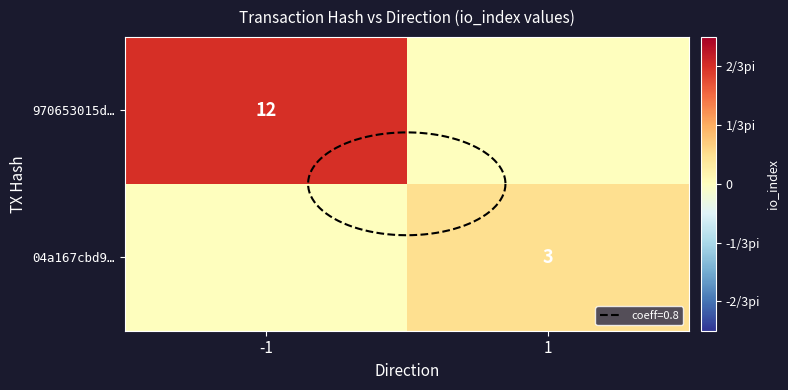

How many values in the 970653015d… series are below 12?

1